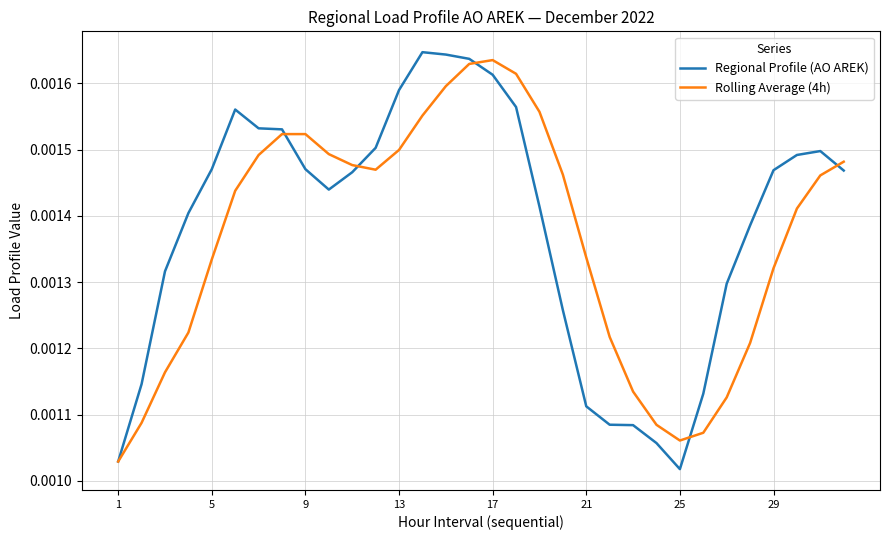

Which category has the lowest value across all series?

25